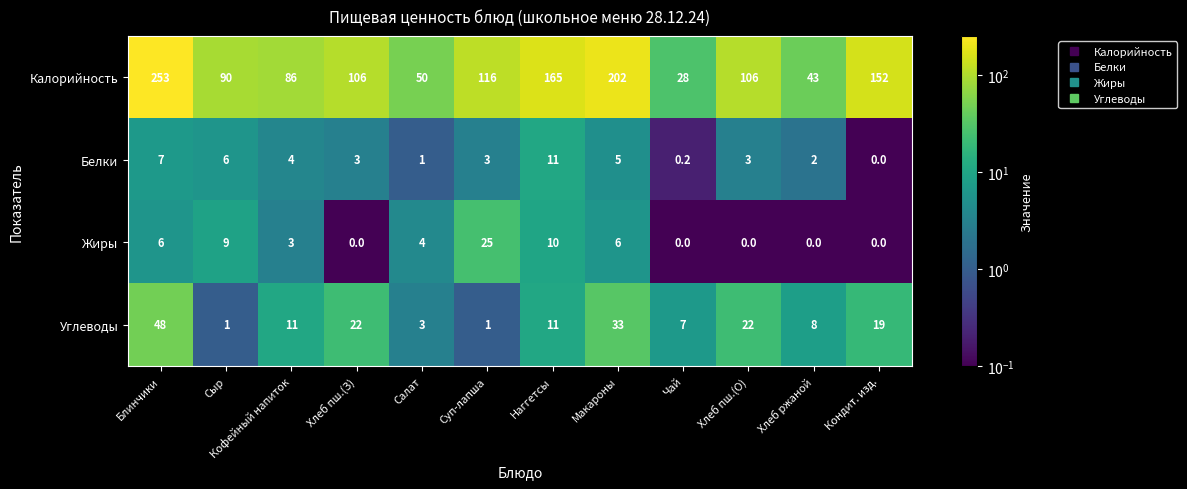

What is the difference between the Калорийность values at Хлеб пш.(З) and Хлеб ржаной?

63.0